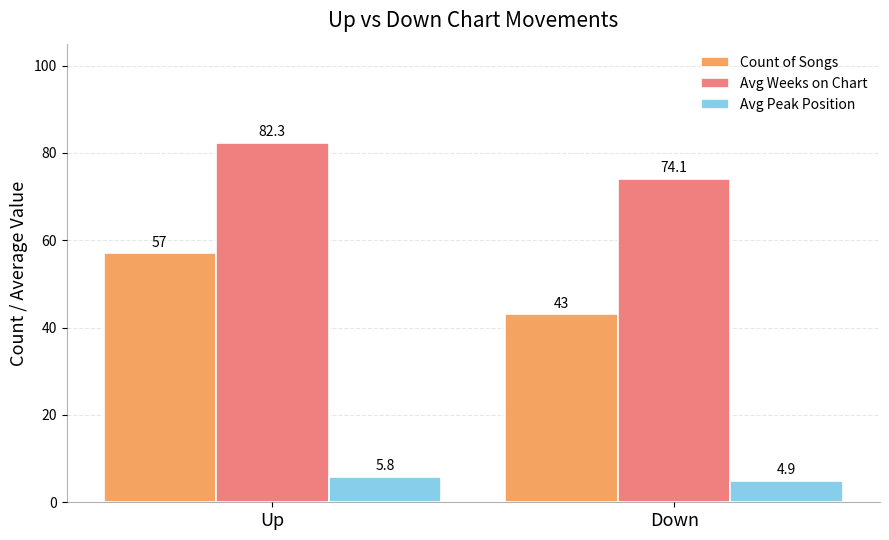

At which label does Count of Songs reach its peak?

Up